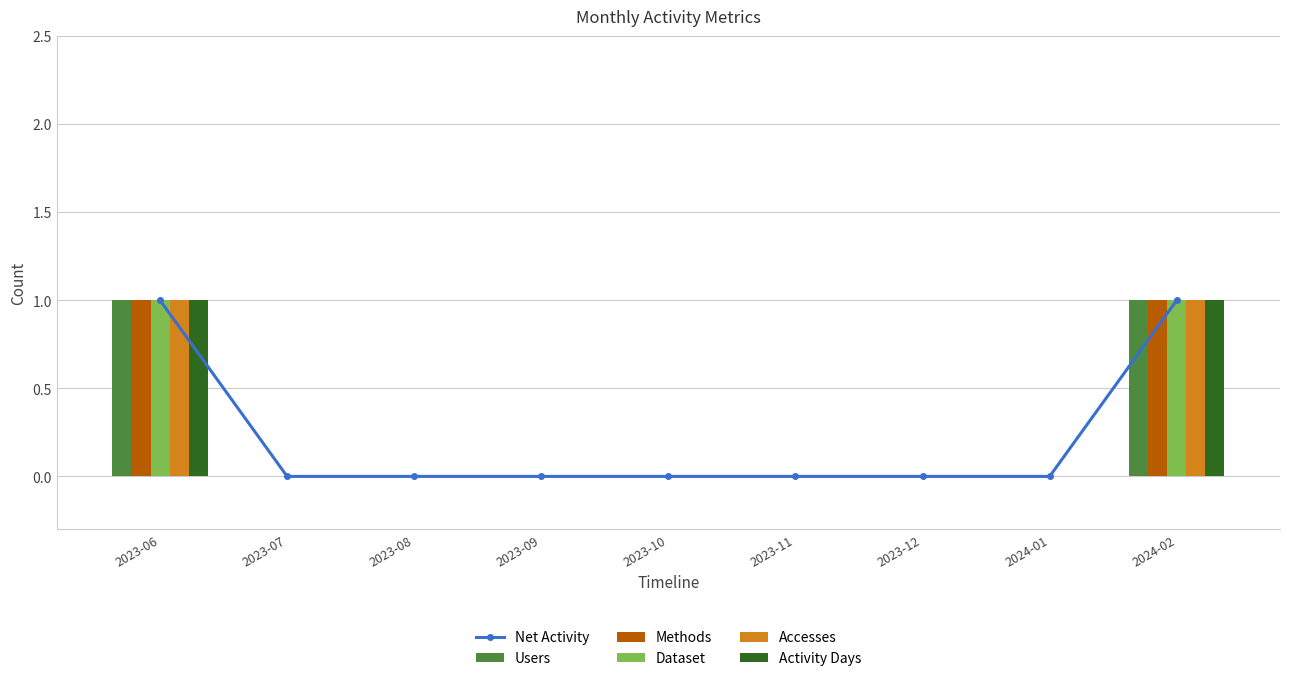

At which label does Activity Days reach its minimum?

2023-07